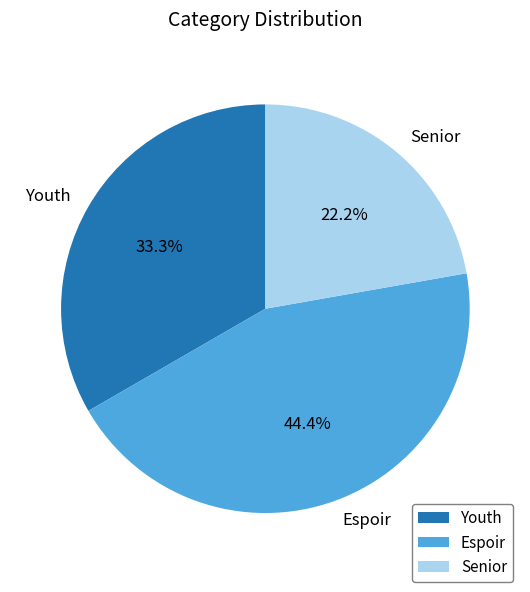

How many slices are in this pie chart?

3